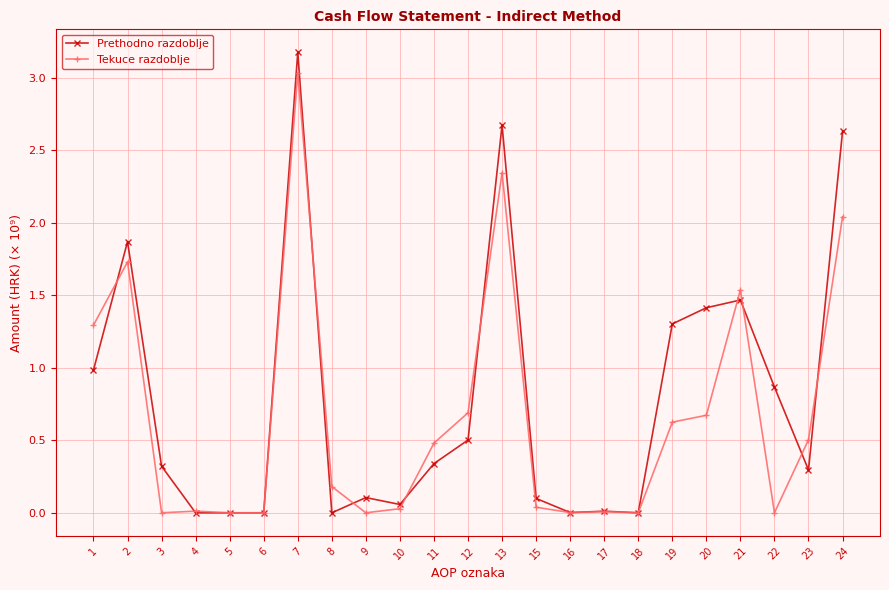

What is the difference between the second highest and second lowest values in the Prethodno razdoblje series?

2.7